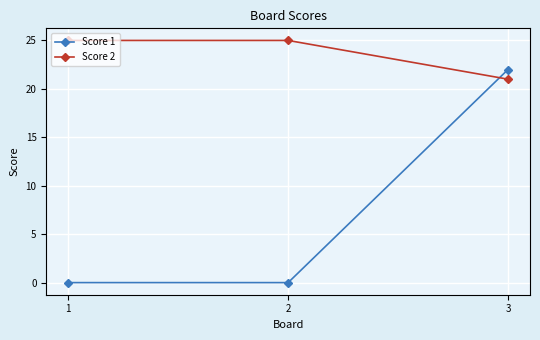

What is the average value of the Score 1 series?

7